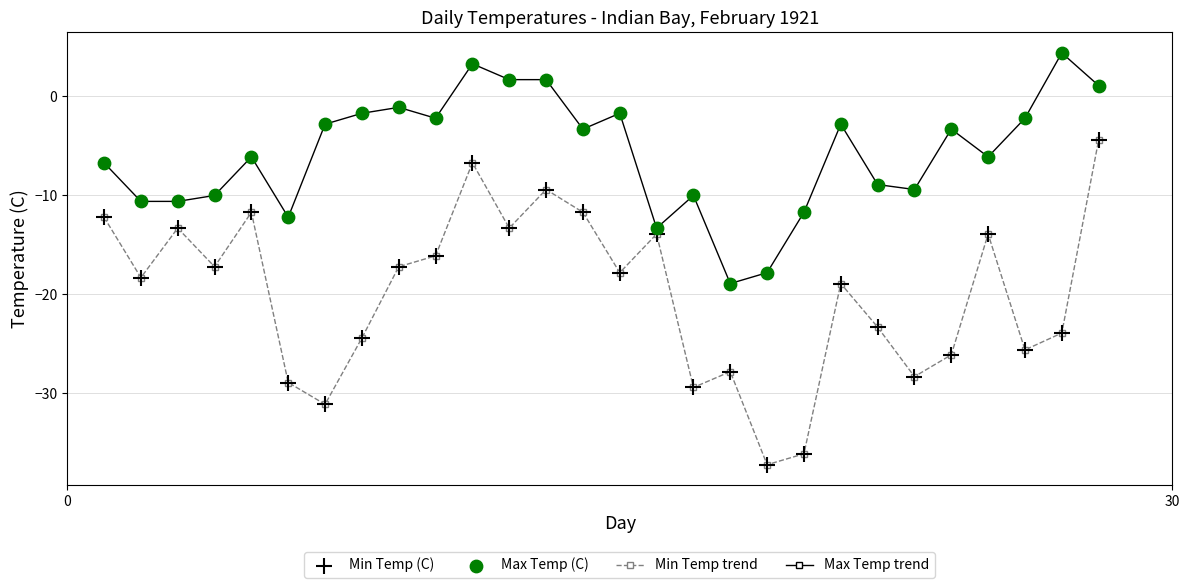

Rank the series by their maximum value, from highest to lowest.

Max Temp trend, Min Temp trend